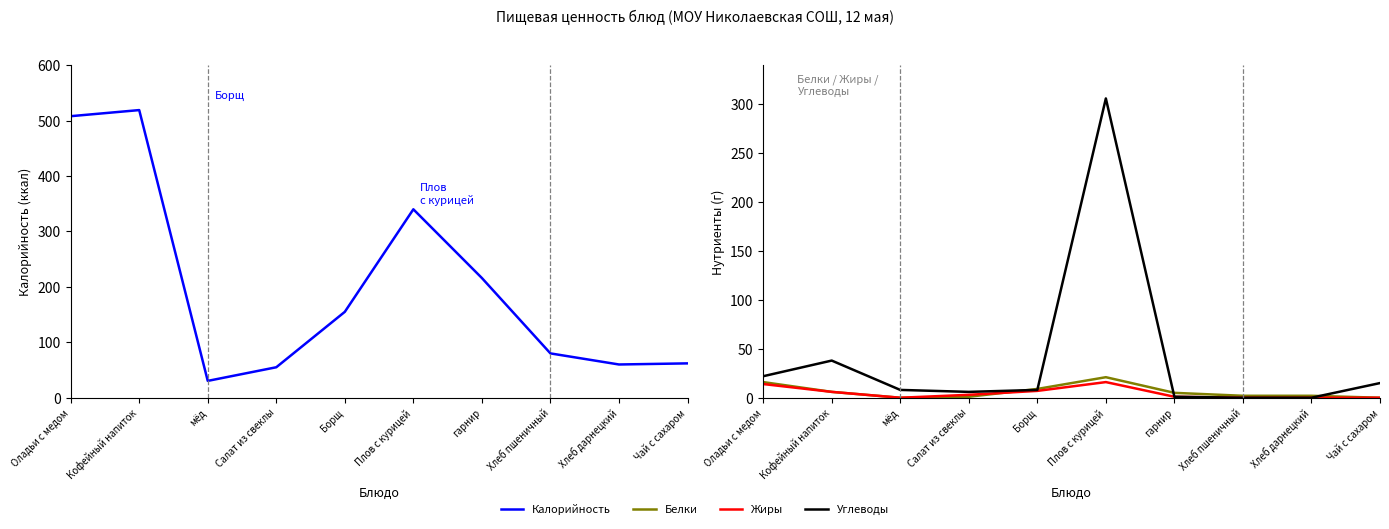

What is the label of the 1st point from the right?

Чай с сахаром